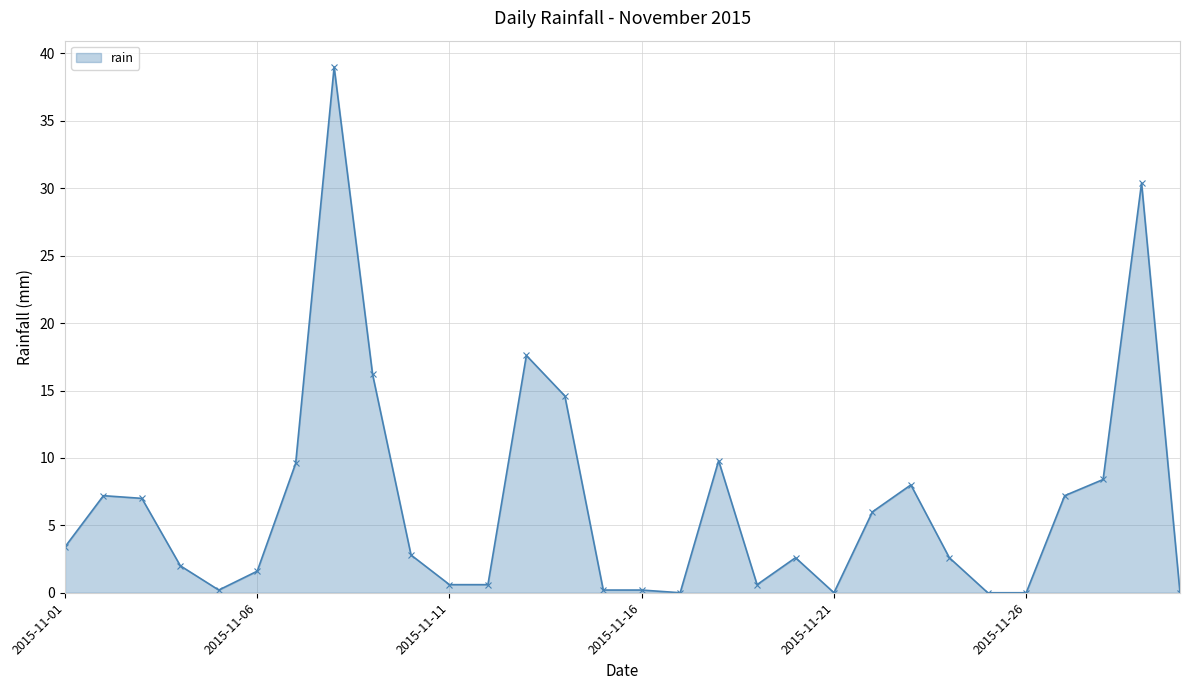

What is the greatest value displayed?

39.0